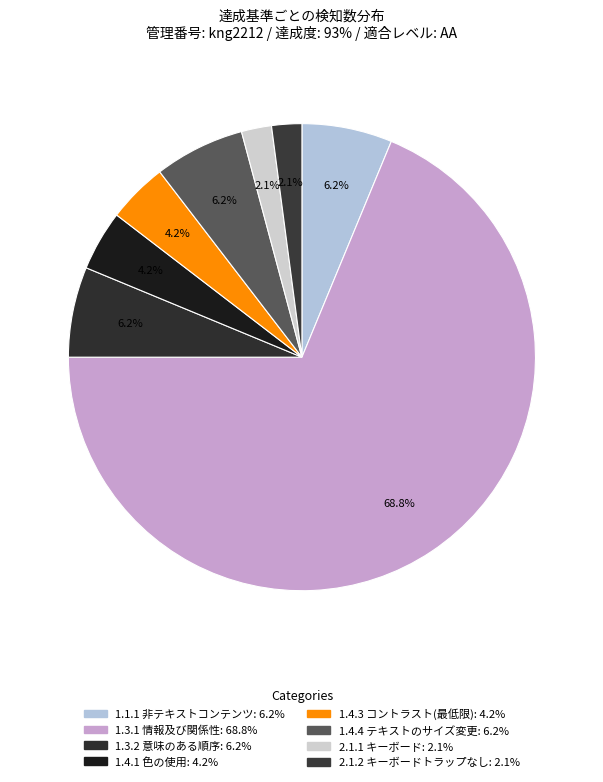

How many slices are in this pie chart?

8